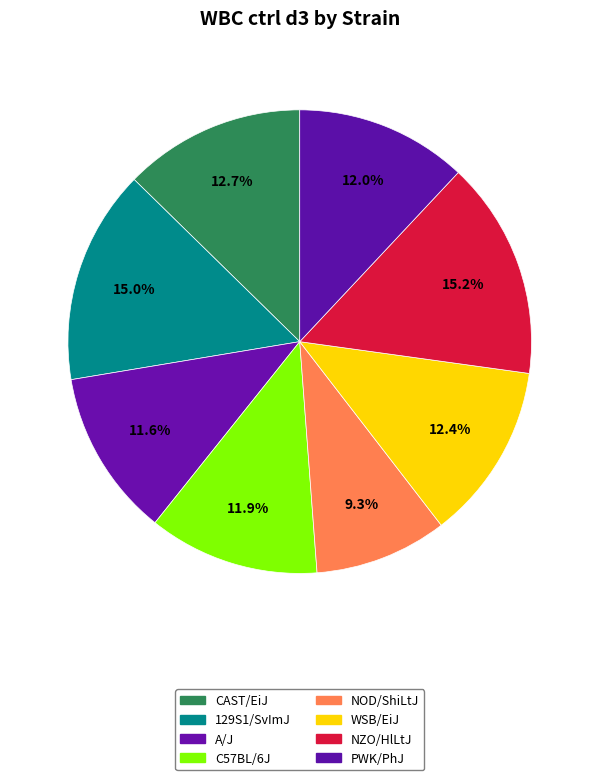

How many slices are in this pie chart?

8